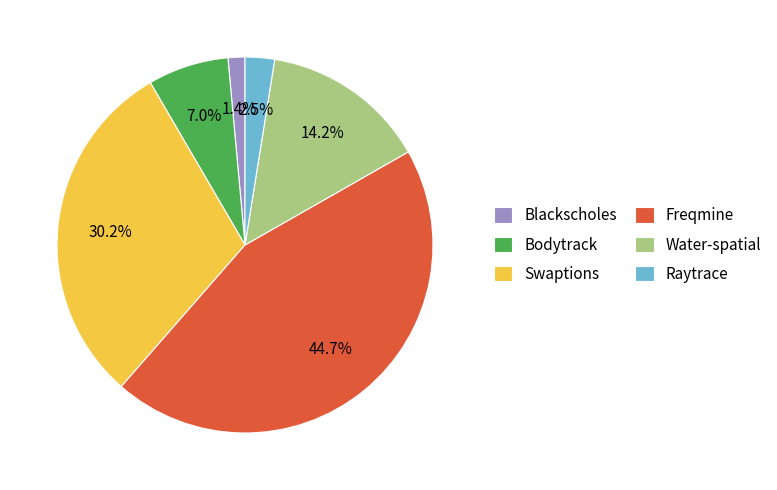

Count the number of slices in the pie.

6